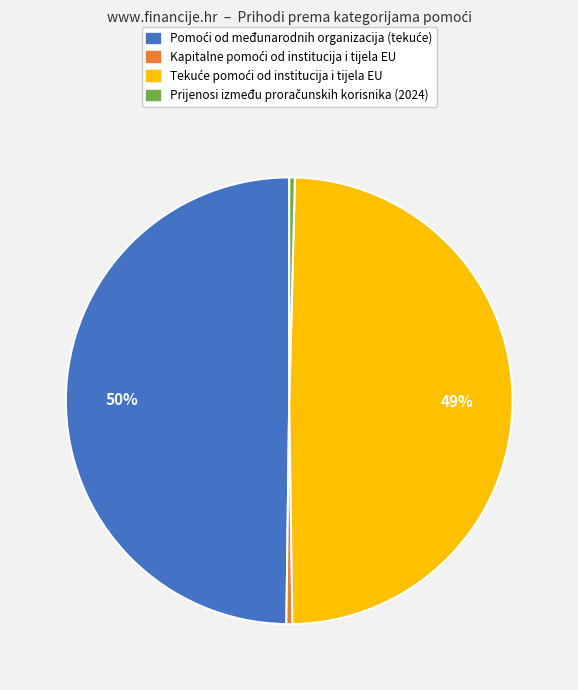

To the nearest percent, what is the average slice percentage?

25%